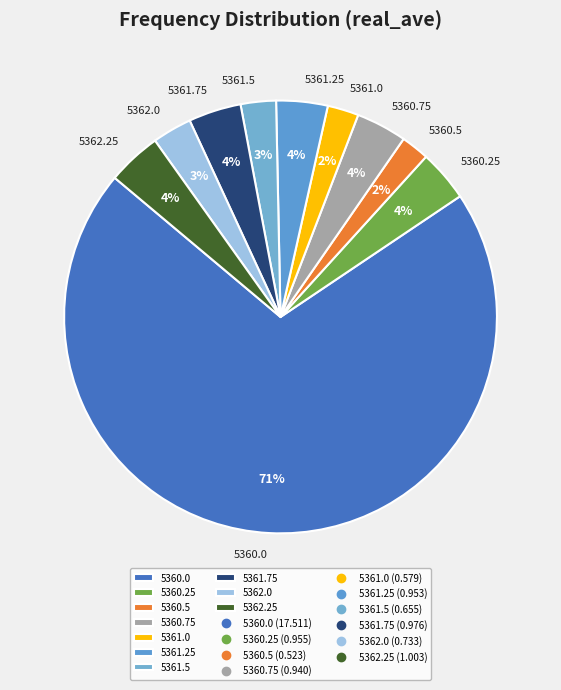

What is the largest slice in the pie chart?

5360.0